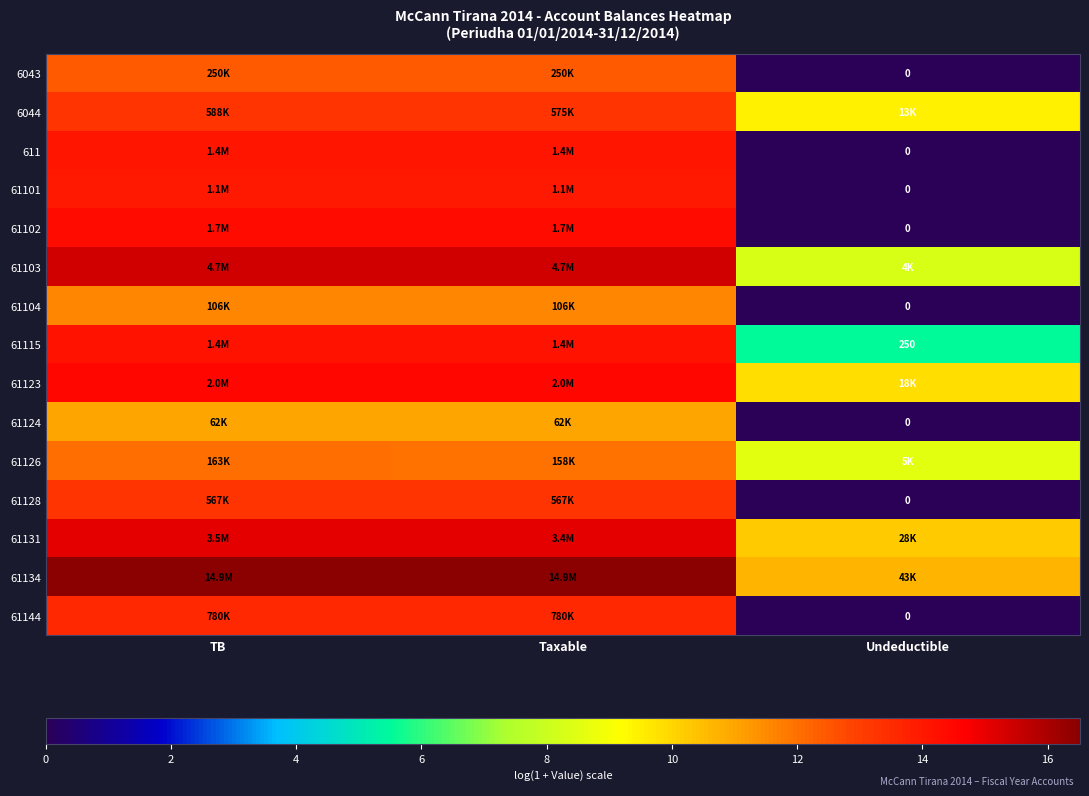

What is the sum of all 61103 values?

39.0